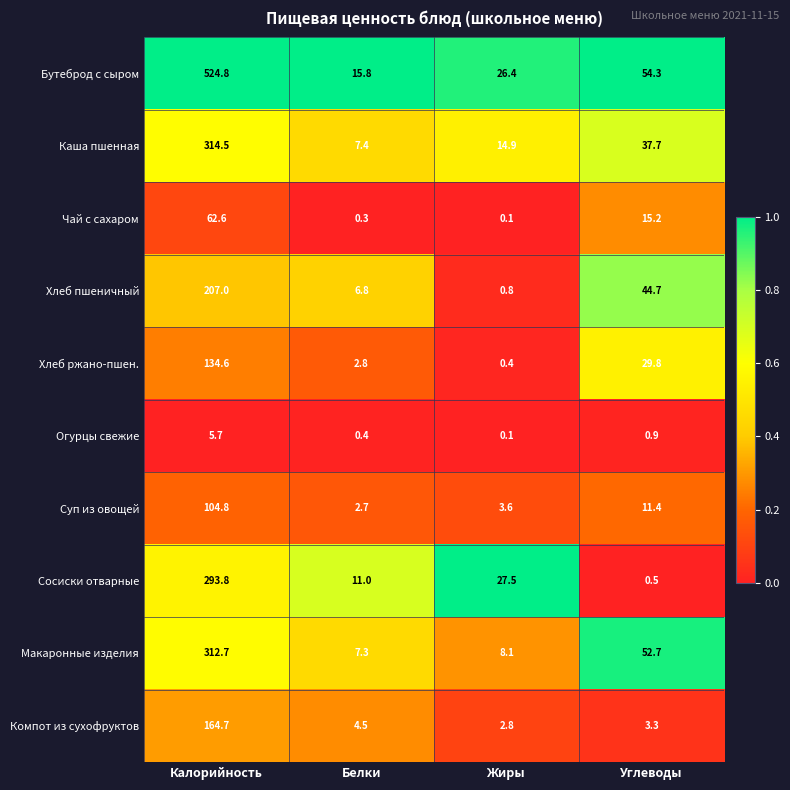

Between Калорийность and Жиры, which series saw the biggest shift?

Бутеброд с сыром